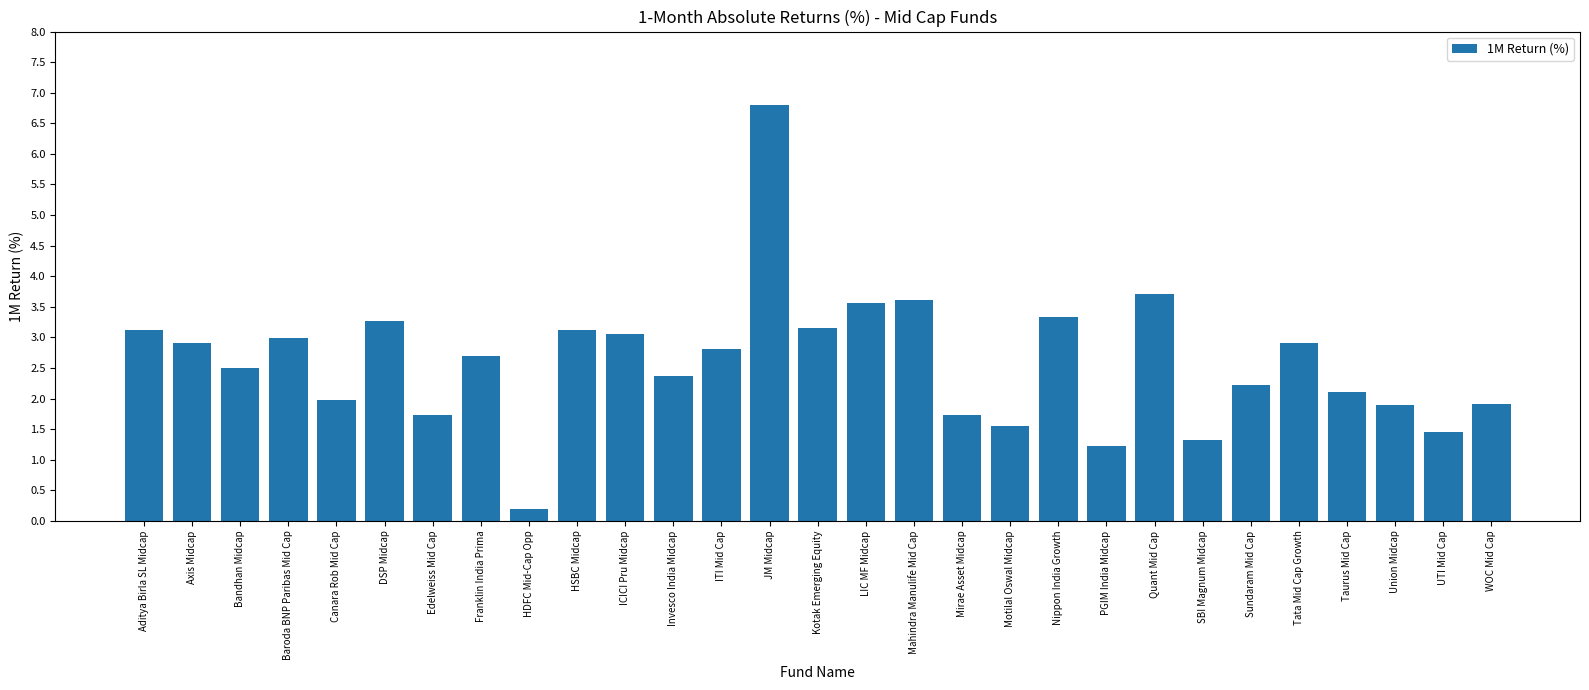

How many bars are there in total?

29